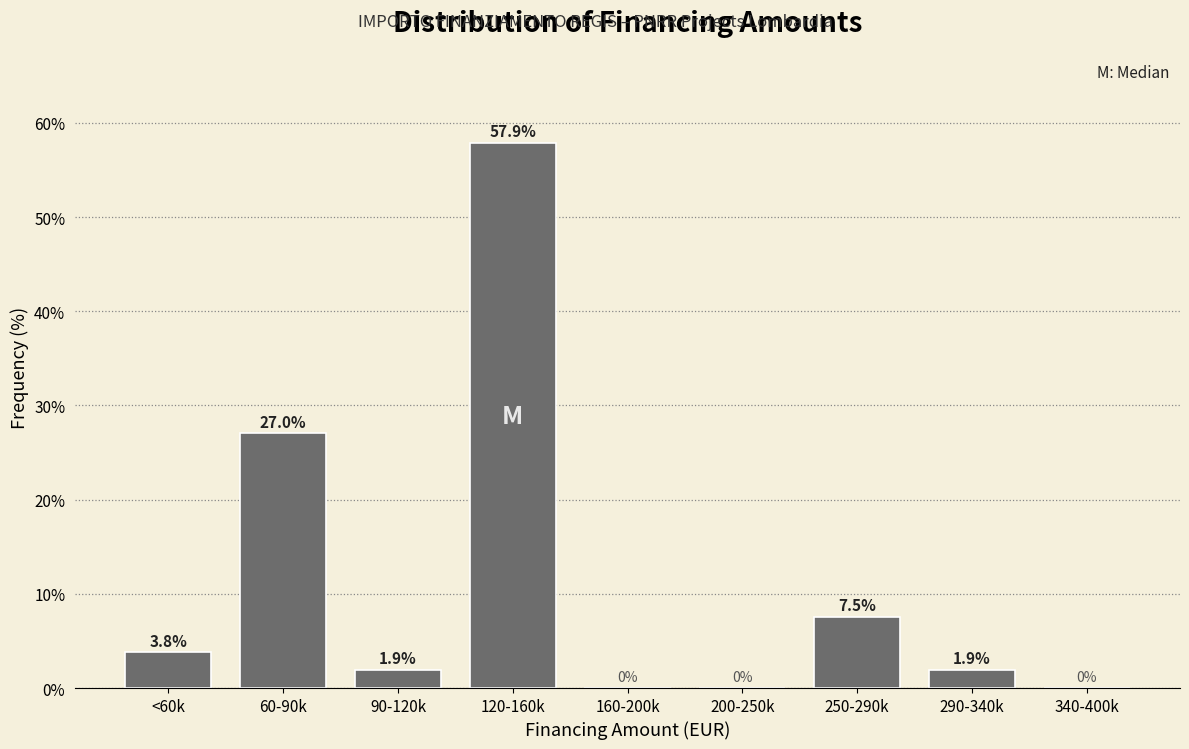

Reading left to right, transcribe all the data shown in this chart.

<60k=3.8	60-90k=27.0	90-120k=1.9	120-160k=57.9	160-200k=0.0	200-250k=0.0	250-290k=7.5	290-340k=1.9	340-400k=0.0